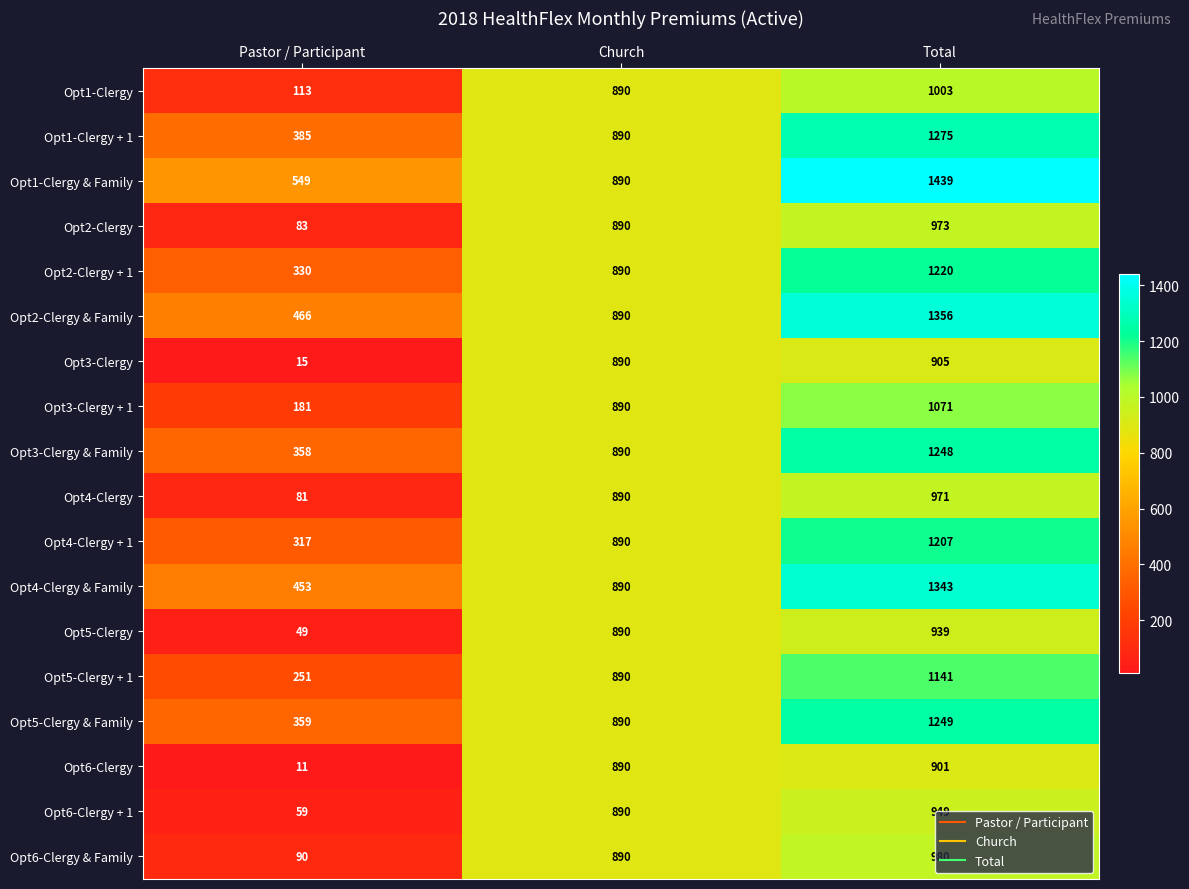

Rank the categories by Opt1-Clergy + 1 value from lowest to highest.

Pastor / Participant, Church, Total